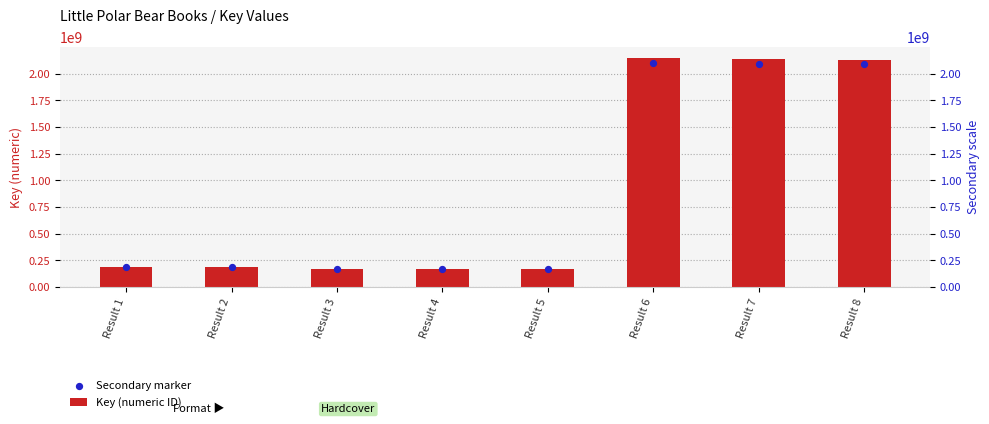

What are all the series names shown in the legend?

Key (numeric ID), Secondary marker